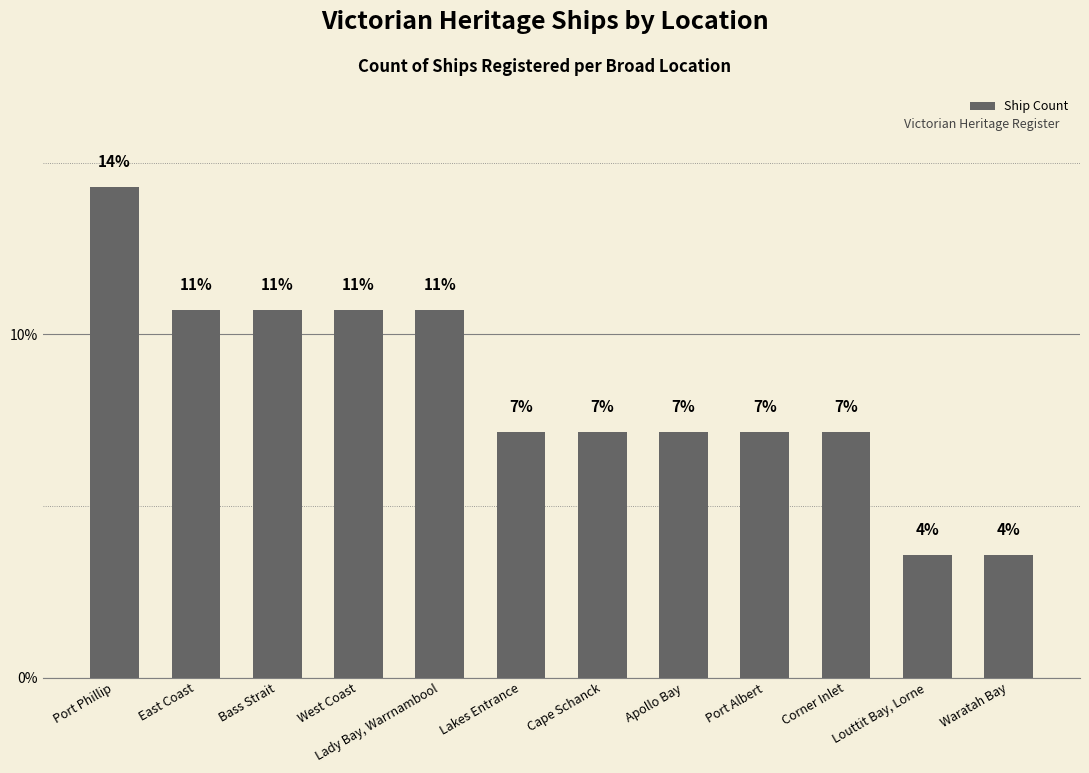

The chart shows a value of 0.1 at Lakes Entrance. True or false?

False